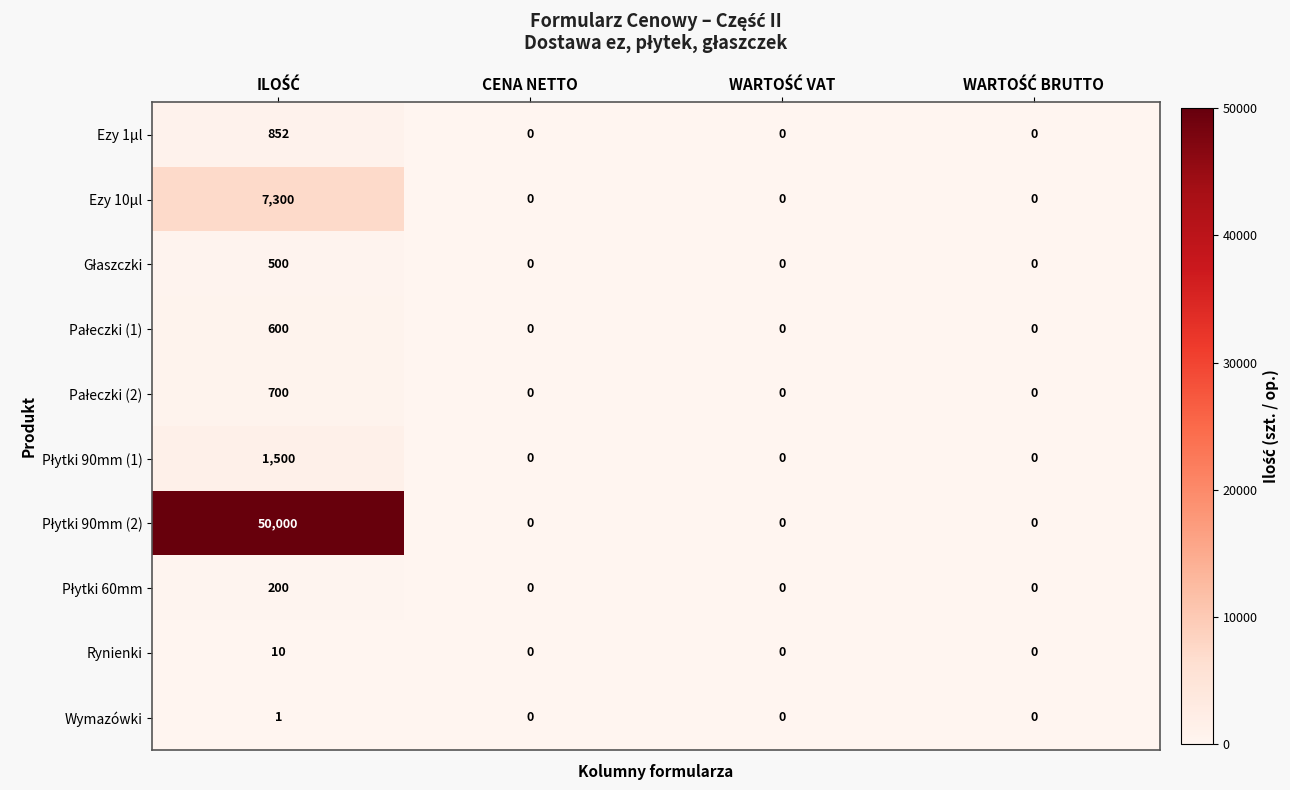

How many Ezy 1µl values are between 0 and 852?

4